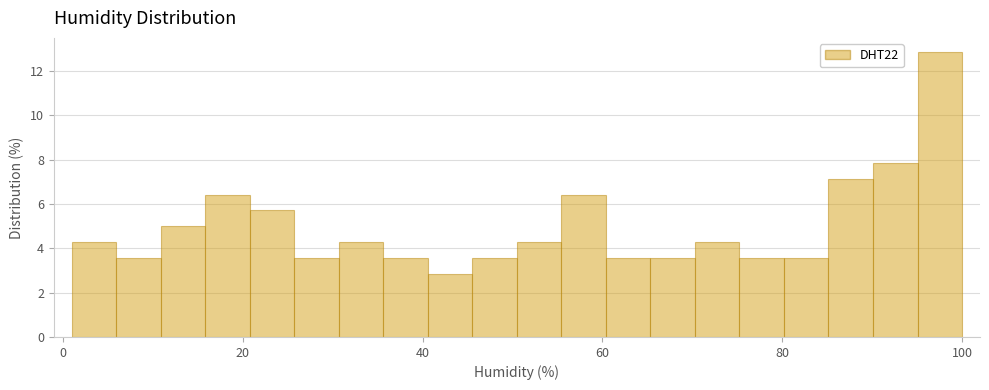

Around what value on the x-axis is the tallest bar? Give the approximate position of its centre, as read against the axis.

98